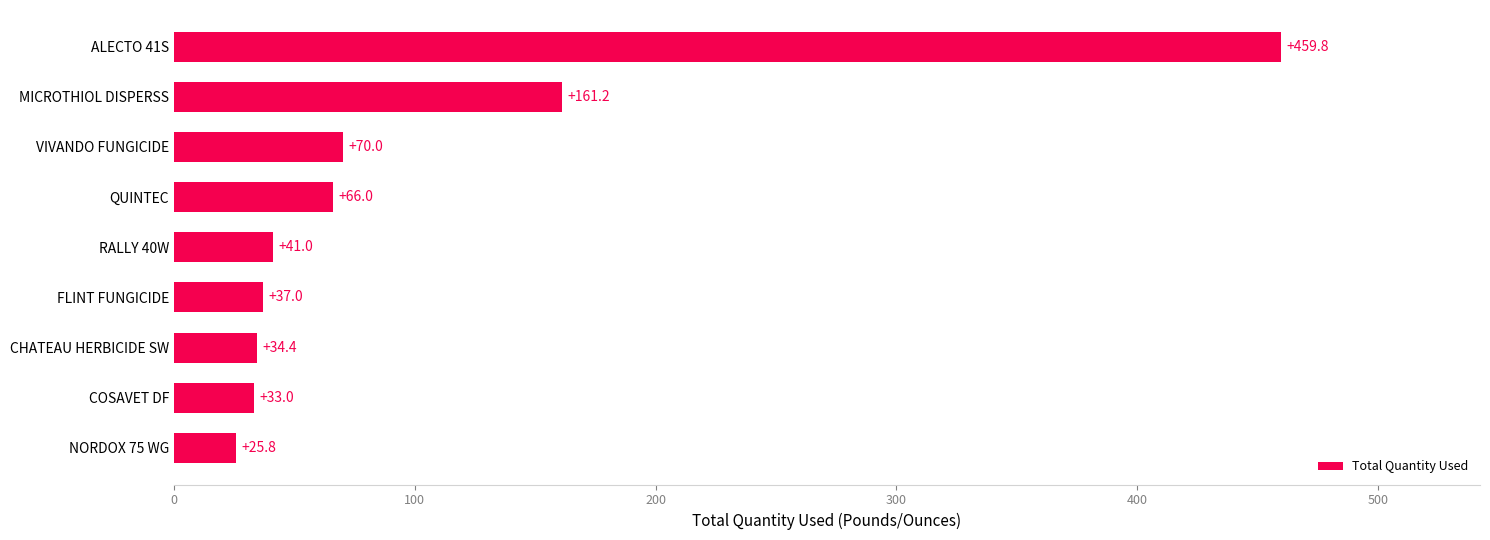

Which has a higher value, VIVANDO FUNGICIDE or FLINT FUNGICIDE?

VIVANDO FUNGICIDE